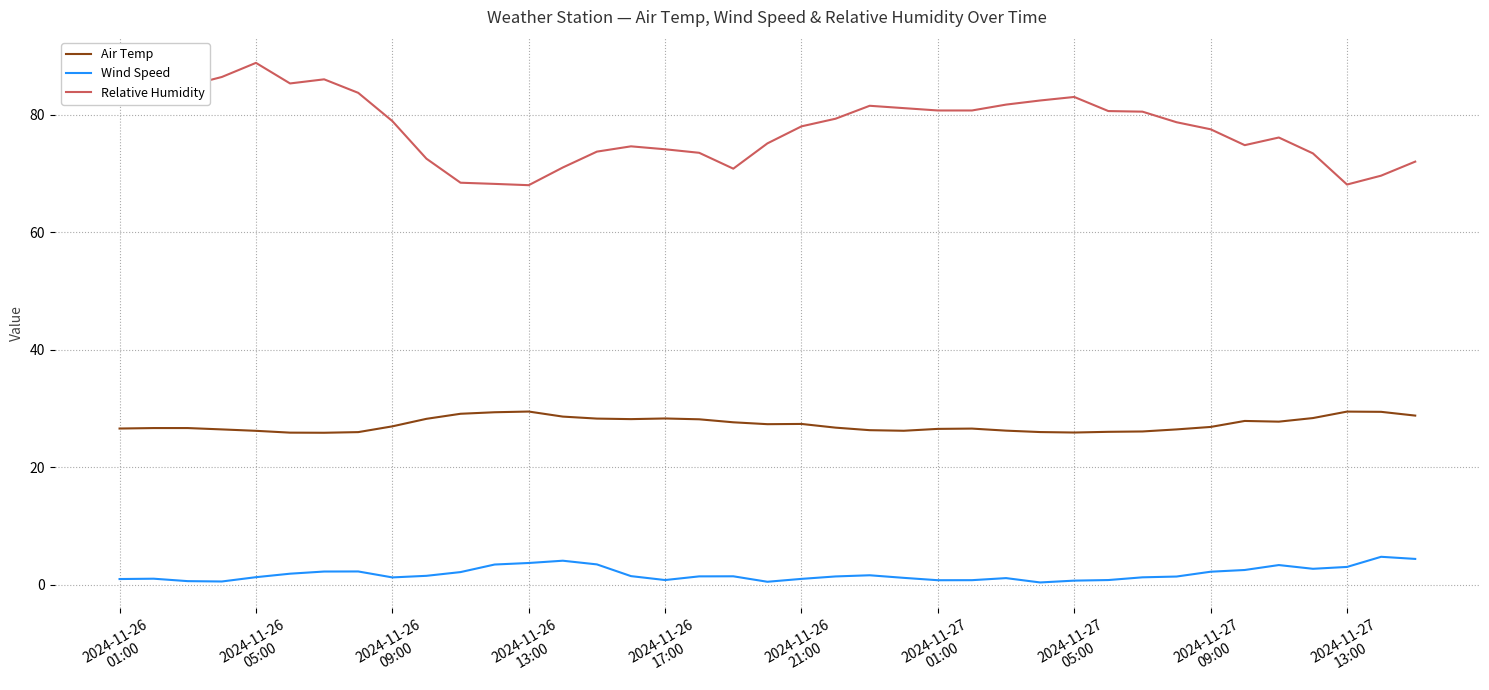

True or false: Relative Humidity and Air Temp cross at least once.

False